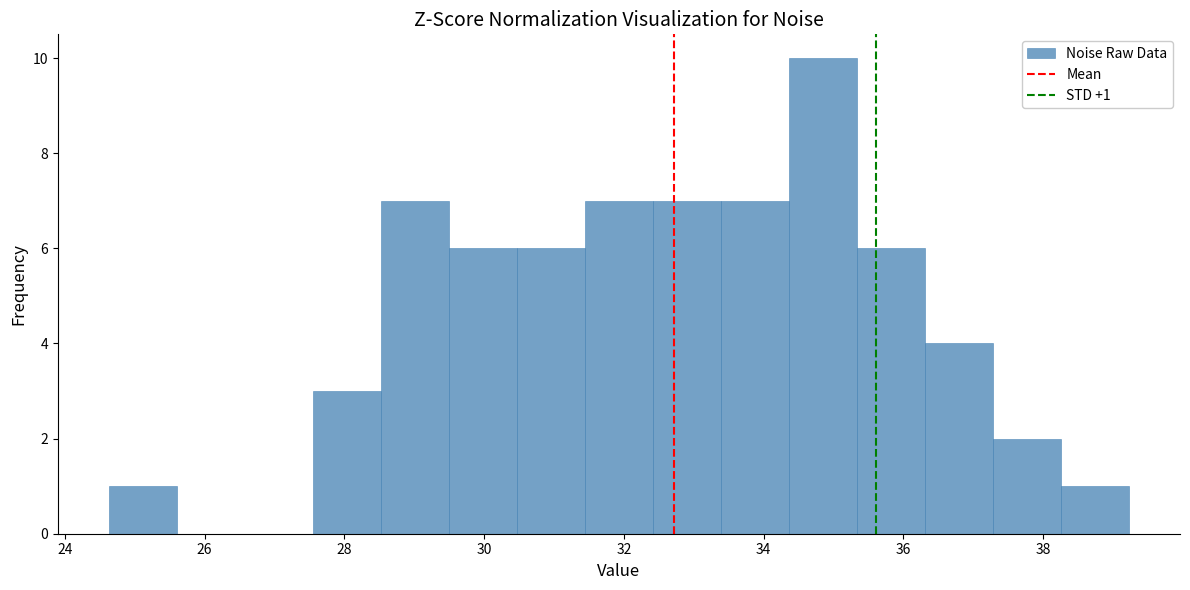

Which range on the x-axis has the tallest bar?

34.4 to 35.4